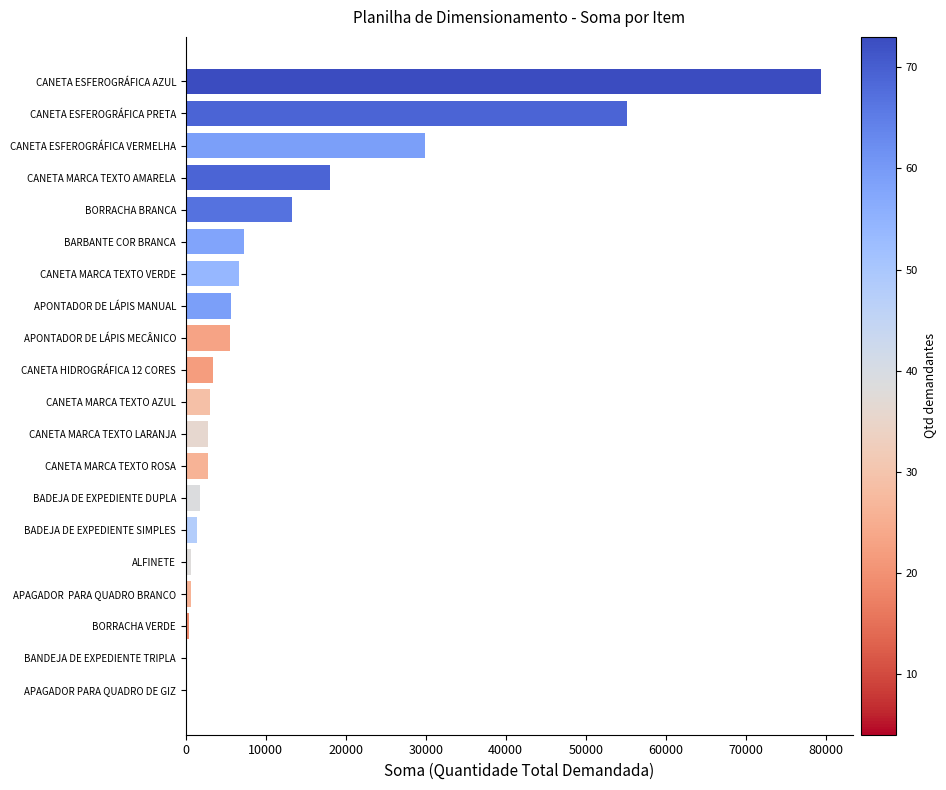

What is the sum of all values?

238212